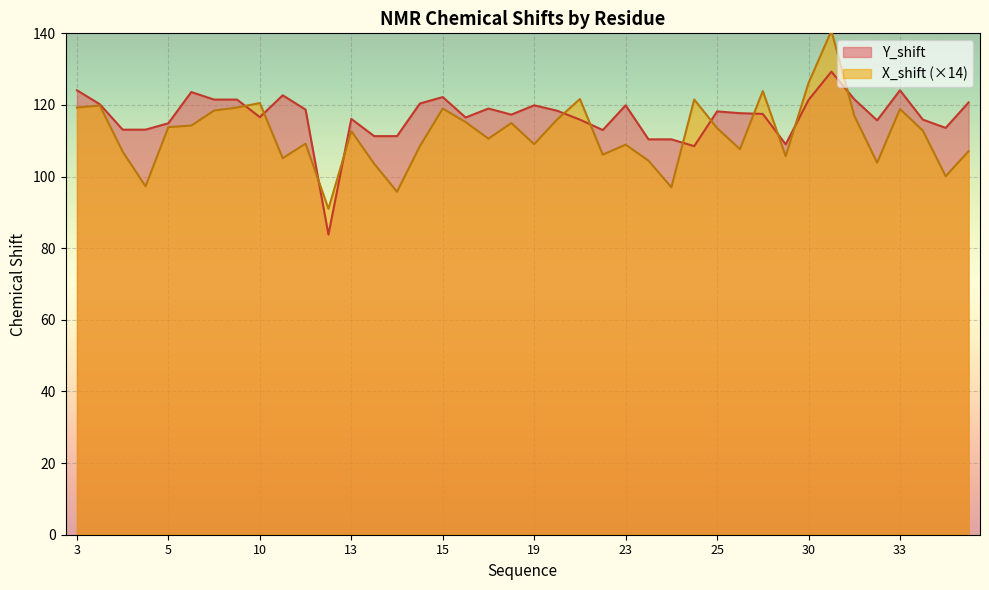

What is the value of the X_shift point at the 22nd from the left?

115.9